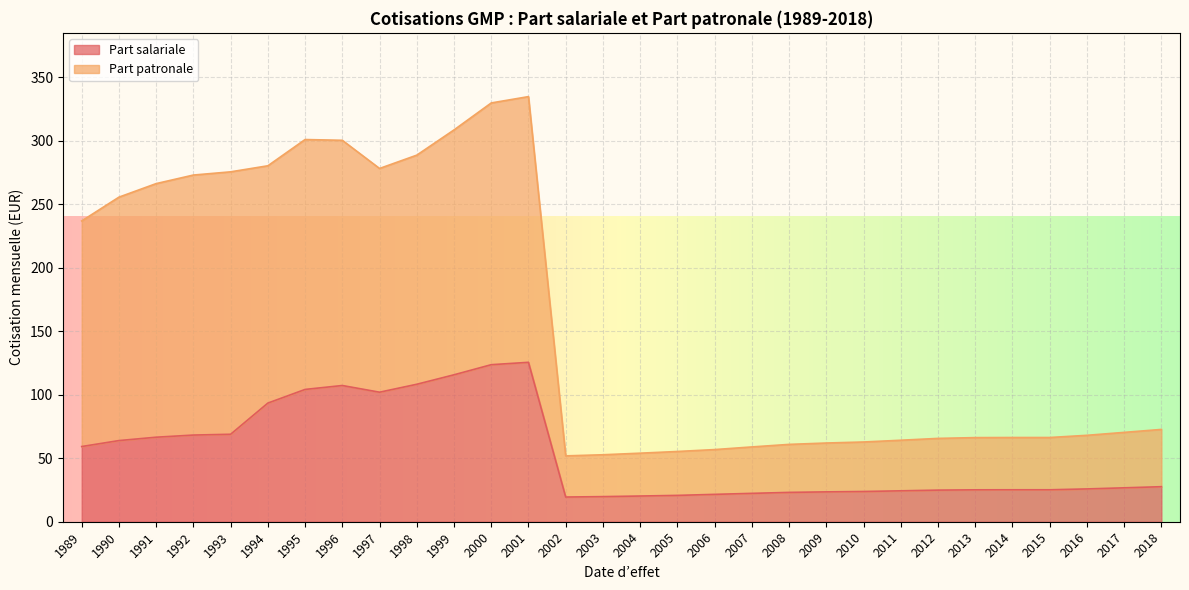

Which series has the largest total across all categories?

Part patronale